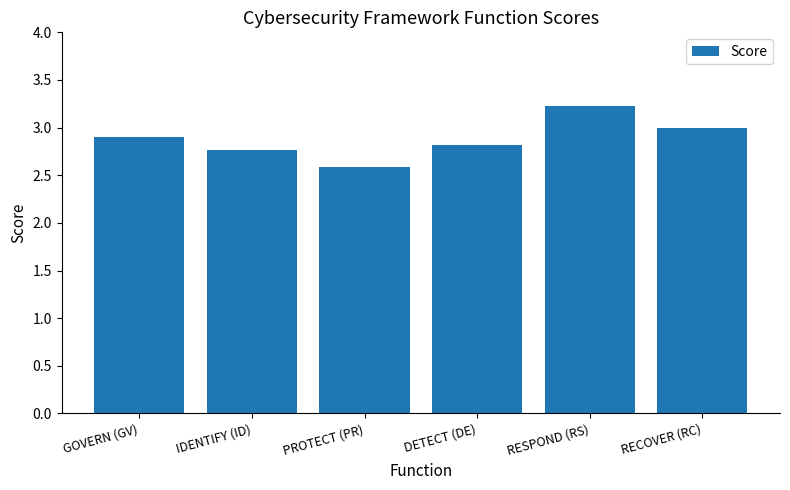

What is the sum of the values at PROTECT (PR) and RESPOND (RS)?

5.8